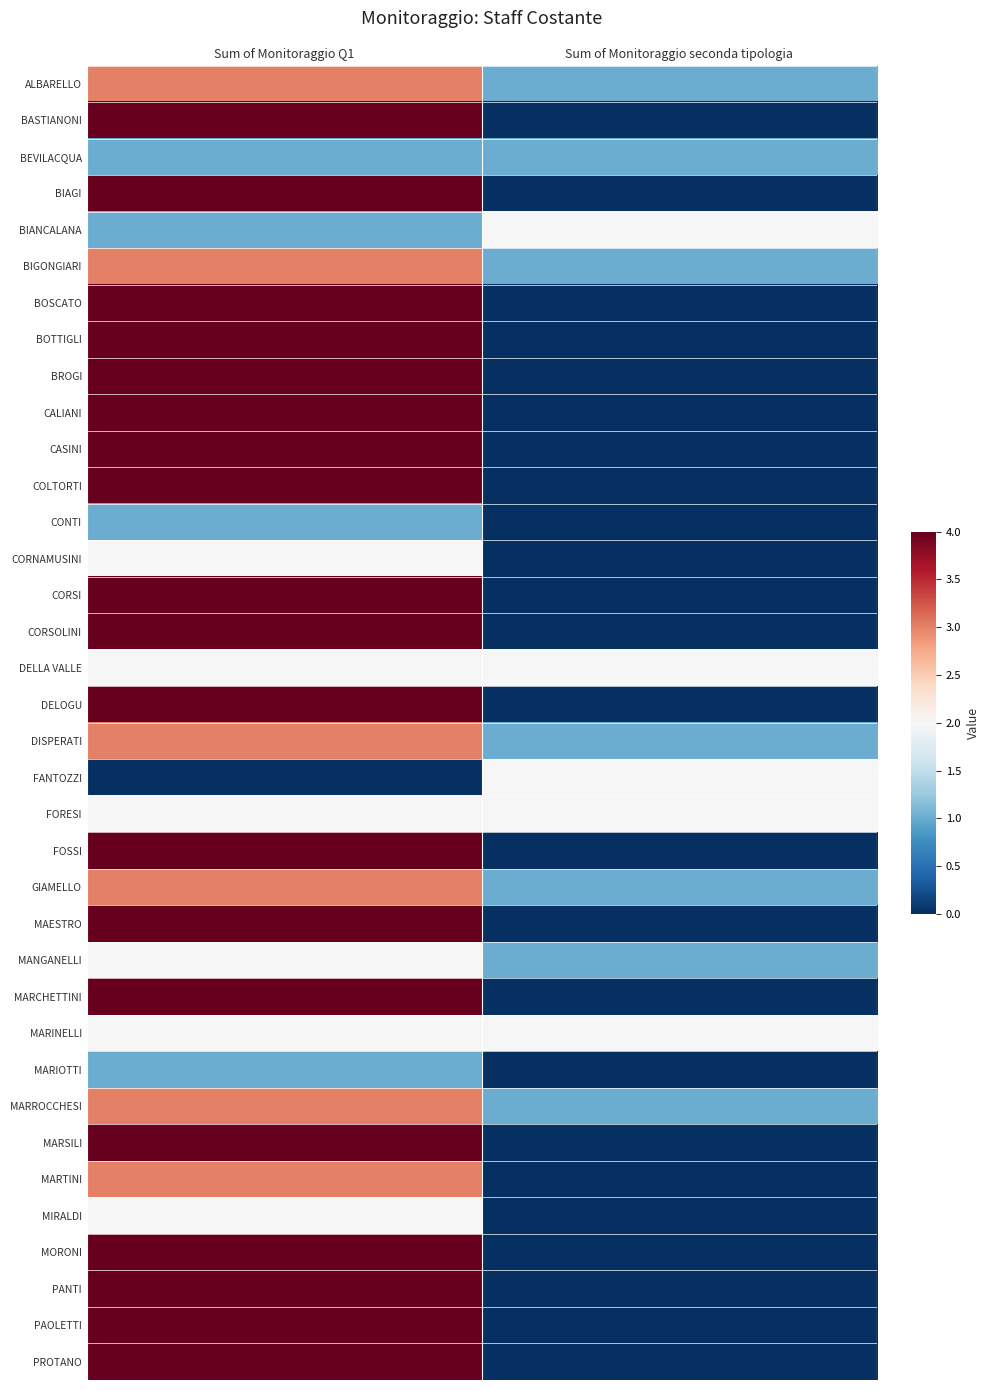

Which series has the largest range (max minus min)?

BASTIANONI